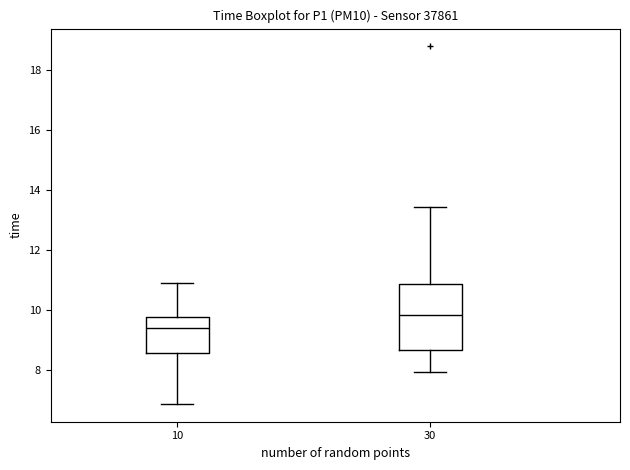

Which box's median line is the highest?

30